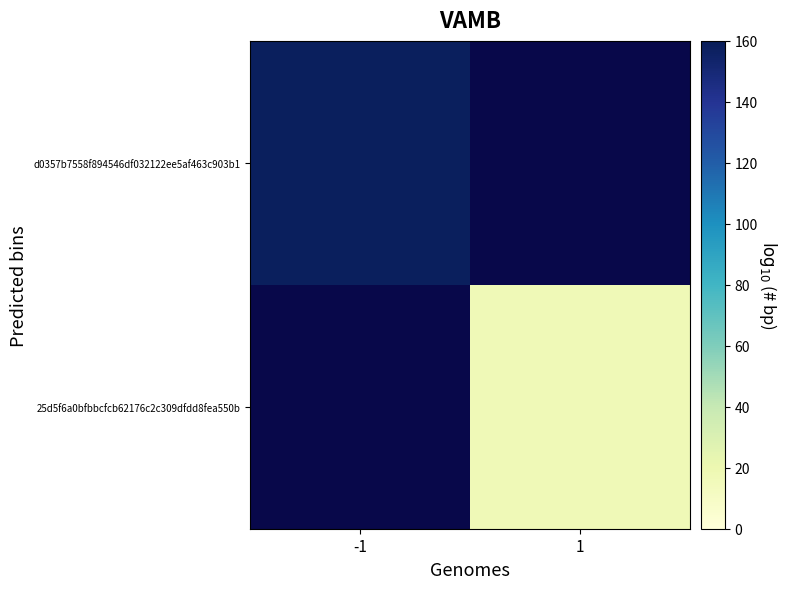

The value of 25d5f6a0bfbbcfcb62176c2c309dfdd8fea550b at 1 is 17.0. True or false?

True